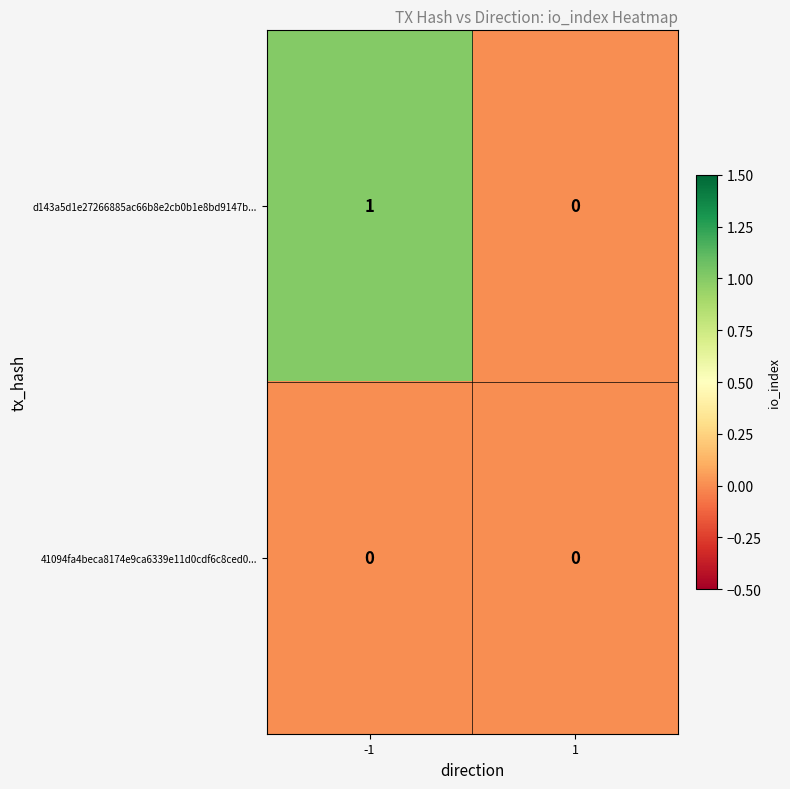

How many data points does each series have?

2